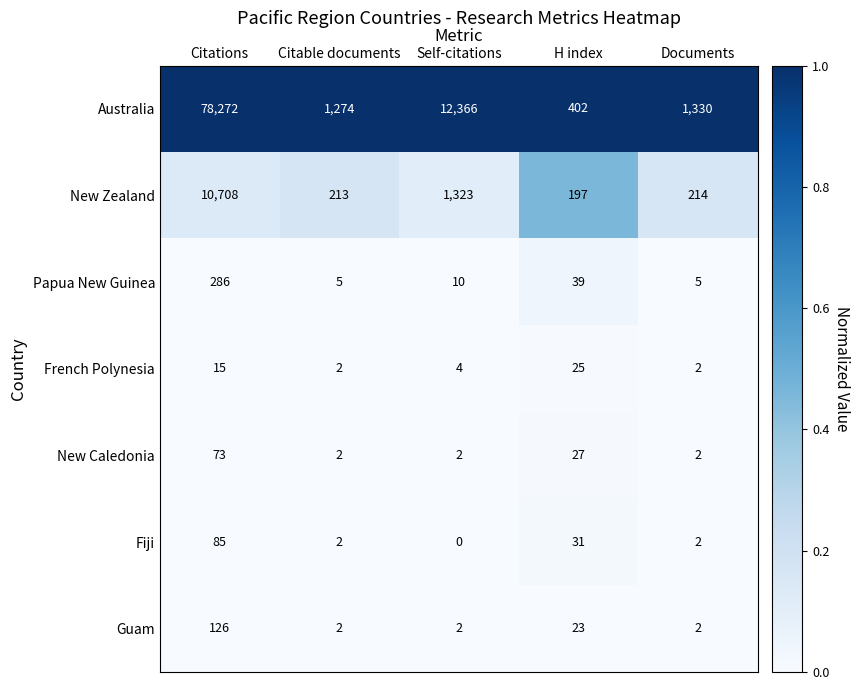

Is it true that French Polynesia equals 1 at Self-citations?

False